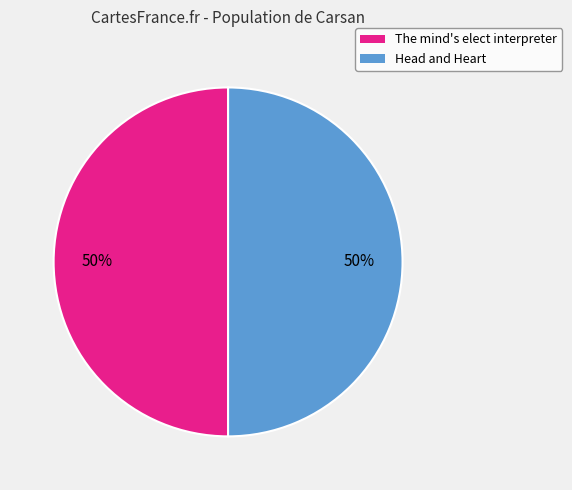

The The mind's elect interpreter slice represents 57% of the pie. True or false?

False